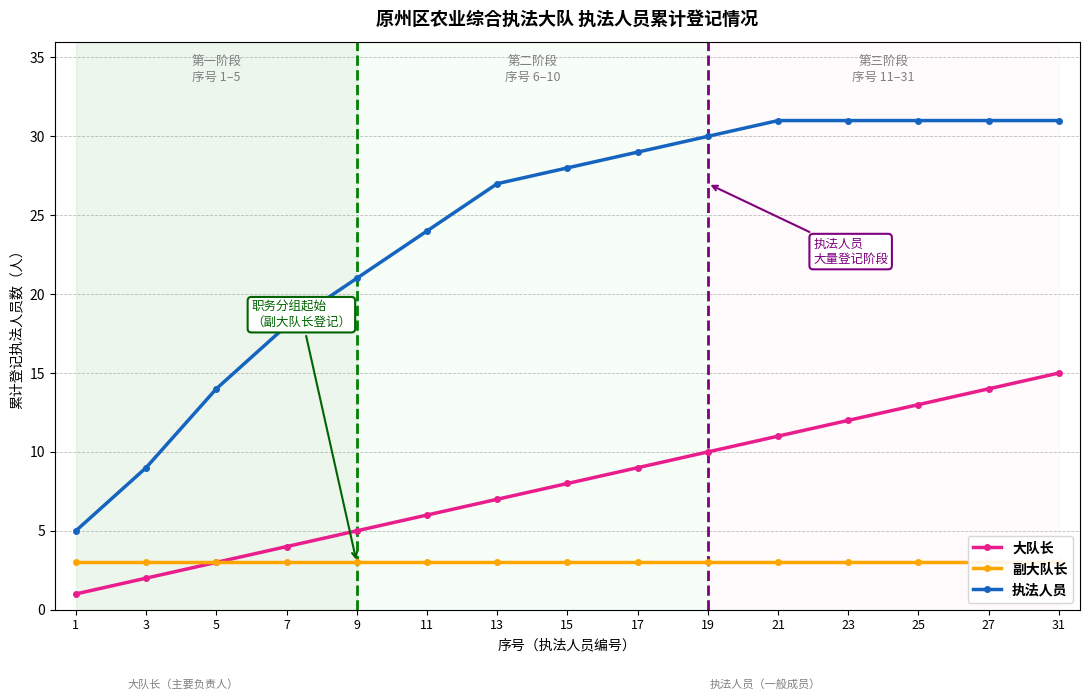

At 27, list the series in order from largest to smallest.

执法人员, 大队长, 副大队长